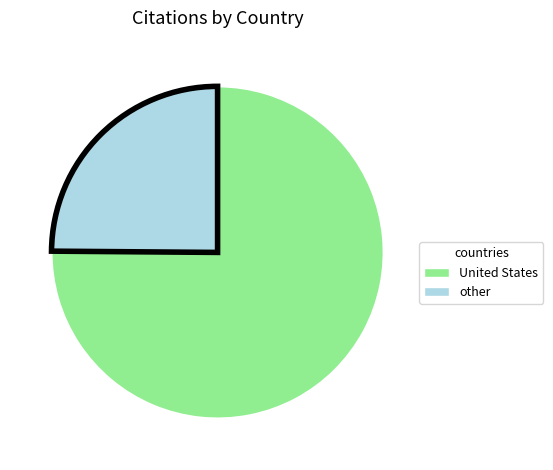

True or false: United States accounts for 75% of the total.

True